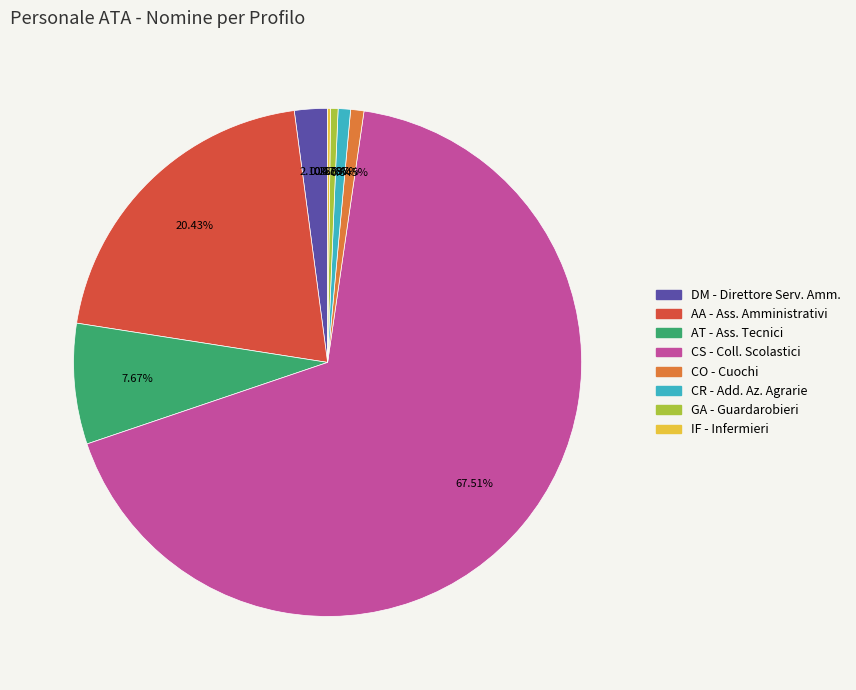

Do DM - Direttore Serv. Amm. and CO - Cuochi together represent more than half of the pie?

No